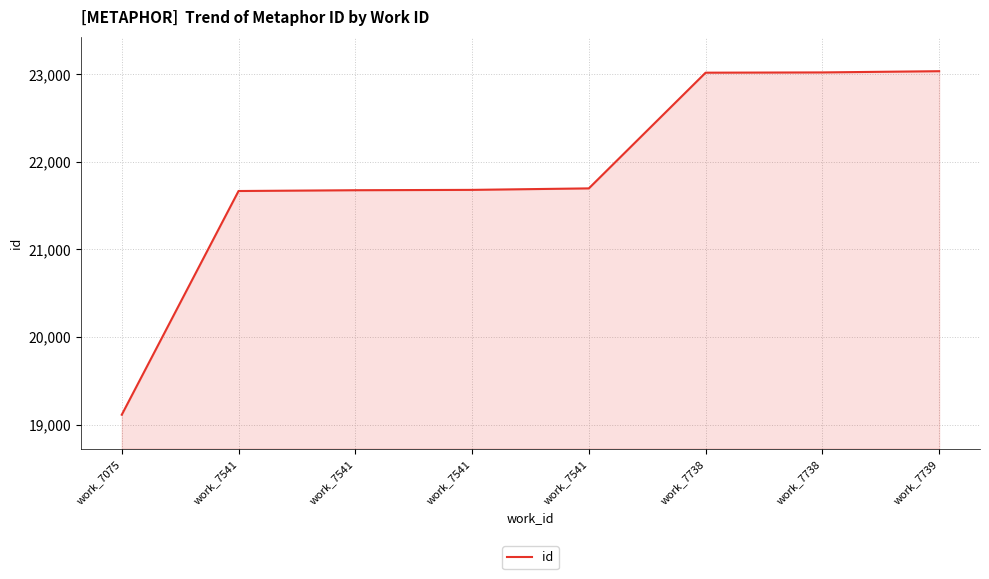

How many categories are shown in the chart?

8